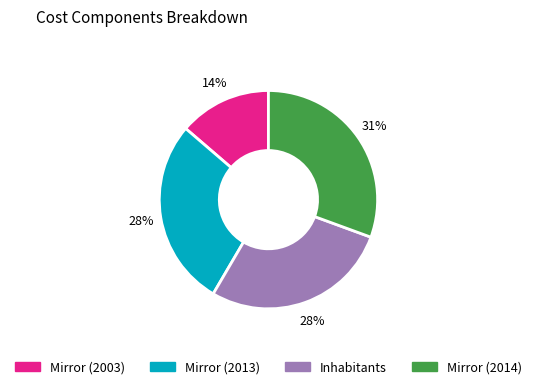

To the nearest percent, what percentage of the pie is Mirror (2013)?

28%